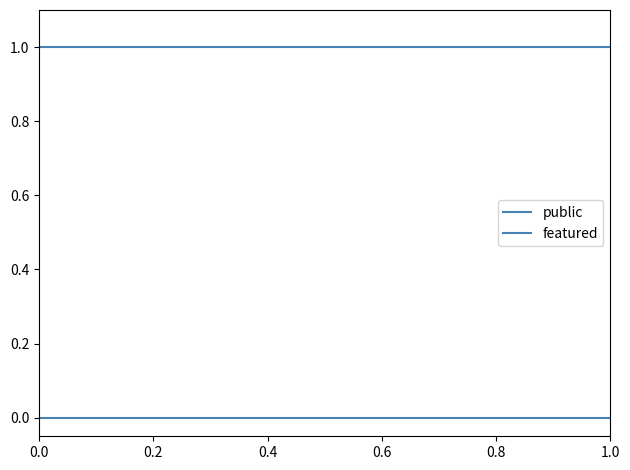

Reading right to left, what are all the values shown in this chart?

public: 1	1	1	1
featured: 0	0	0	0